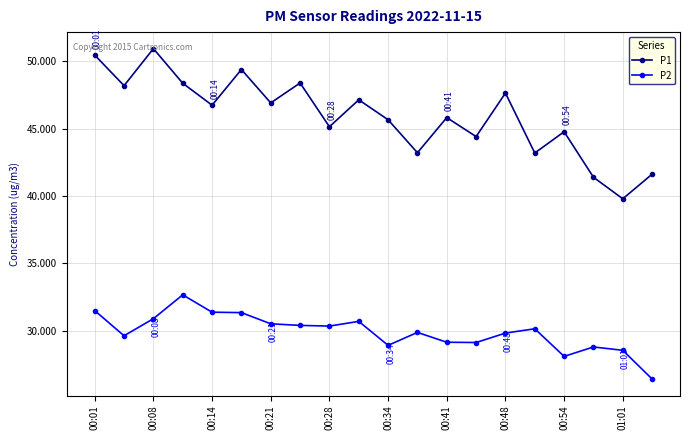

True or false: P2 and P1 cross at least once.

False